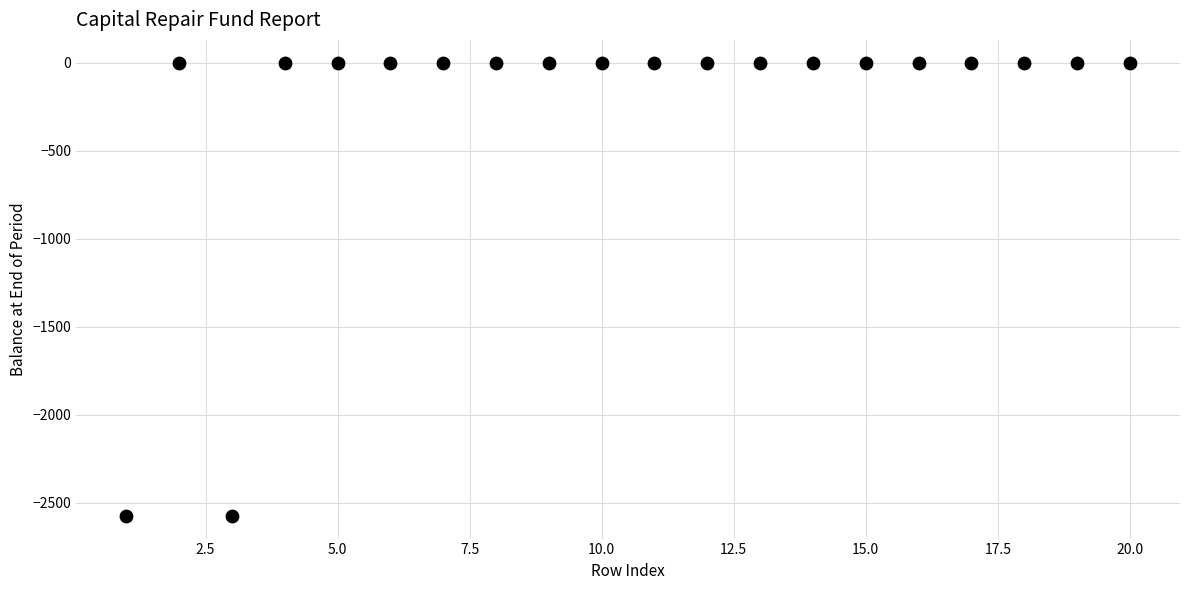

What is the range of Y values (max minus min)?

2575.7